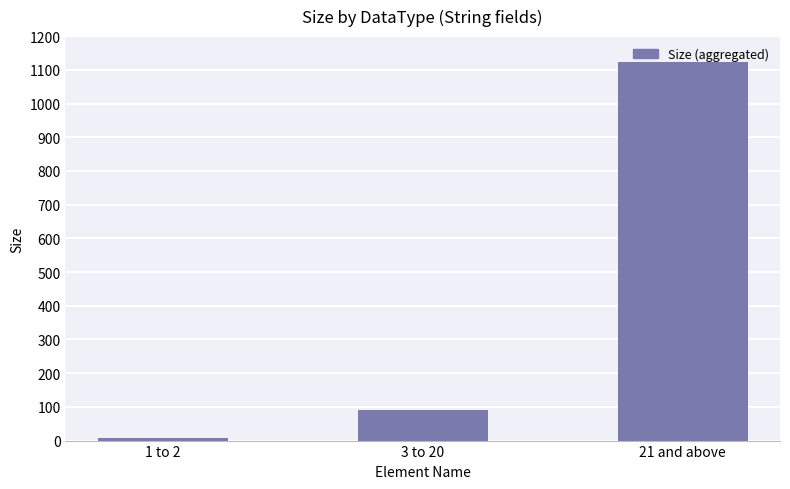

List the labels in order of value, largest first.

21 and above, 3 to 20, 1 to 2